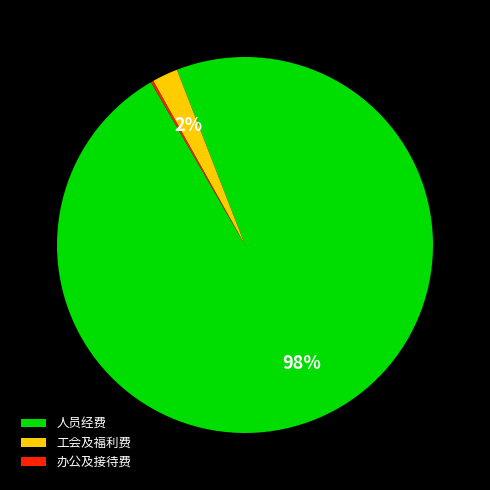

Is the sum of 人员经费 and 工会及福利费 greater than half?

Yes